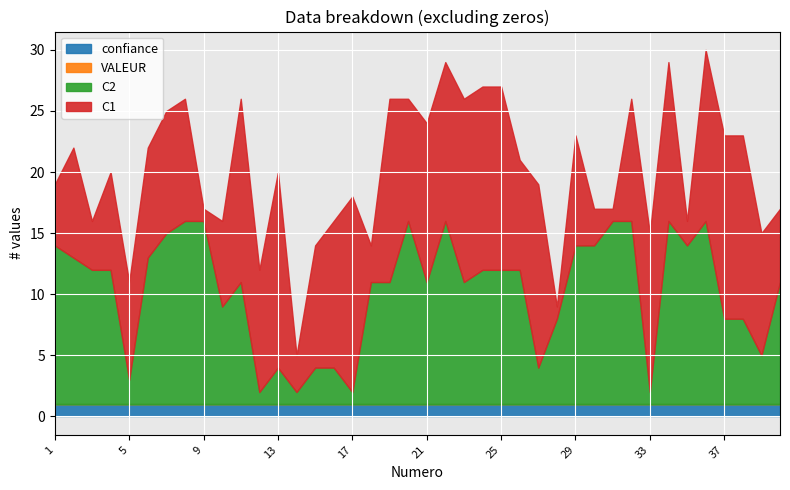

What are all the series names shown in the legend?

C1, C2, VALEUR, confiance